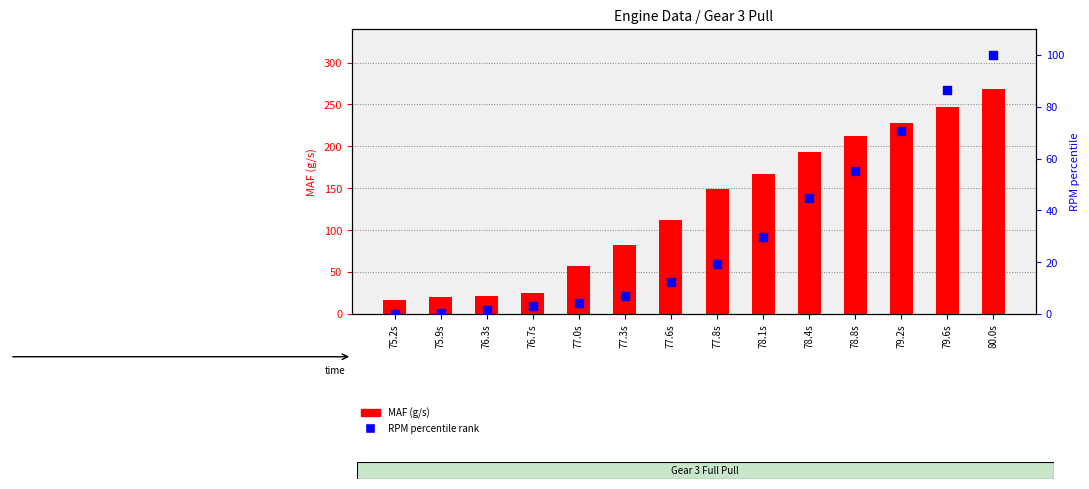

Which series has the largest Y range (max minus min)?

MAF (g/s)